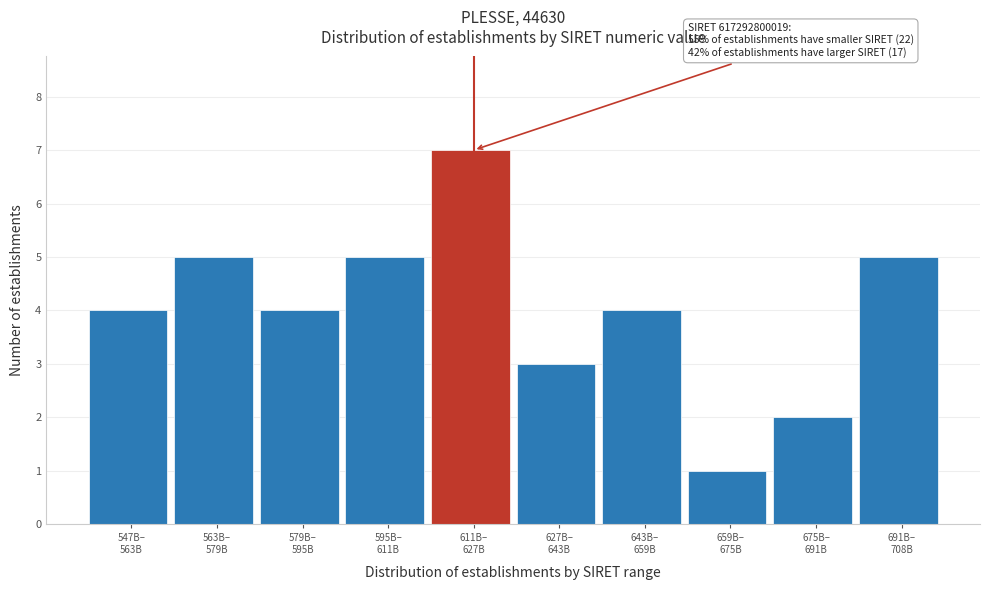

Reading left to right, what are all the values shown in this chart?

4	5	4	5	7	3	4	1	2	5